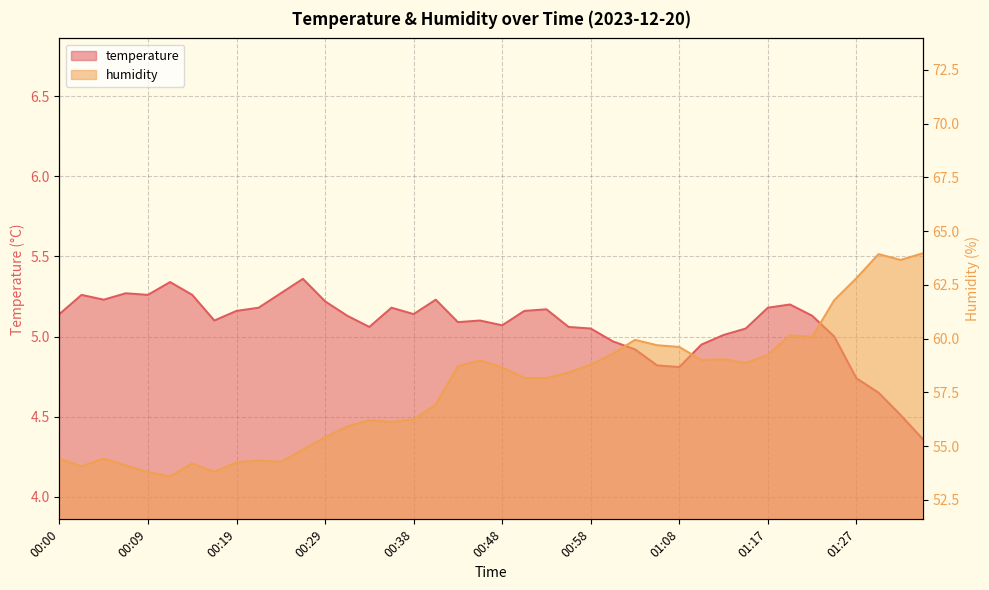

How many distinct data groups are displayed?

2